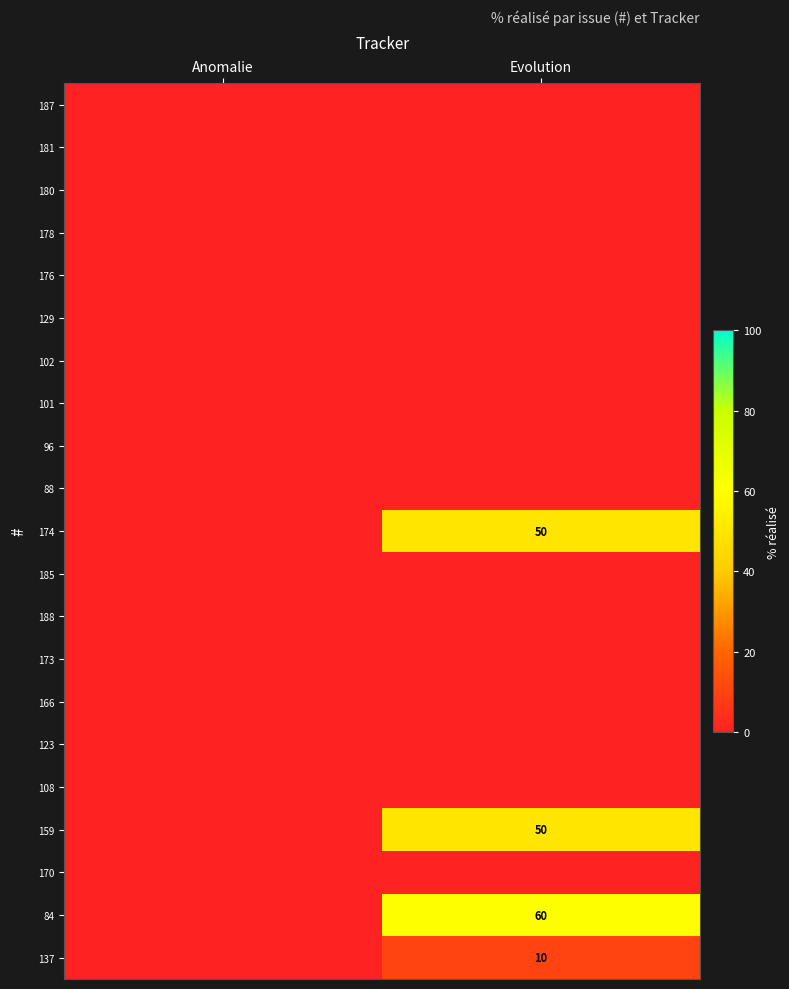

How many data points does each series have?

2